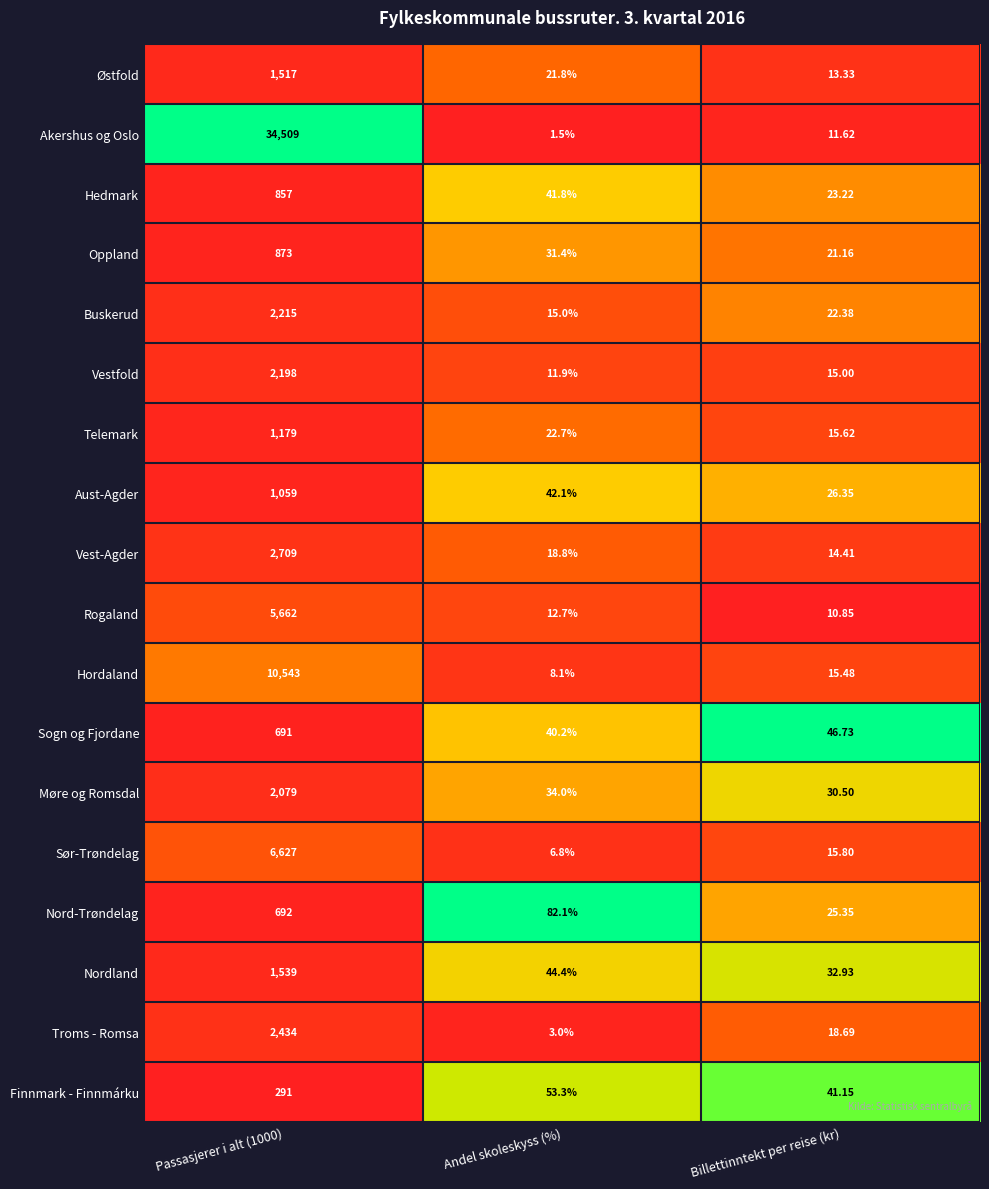

How many series are shown in this chart?

18